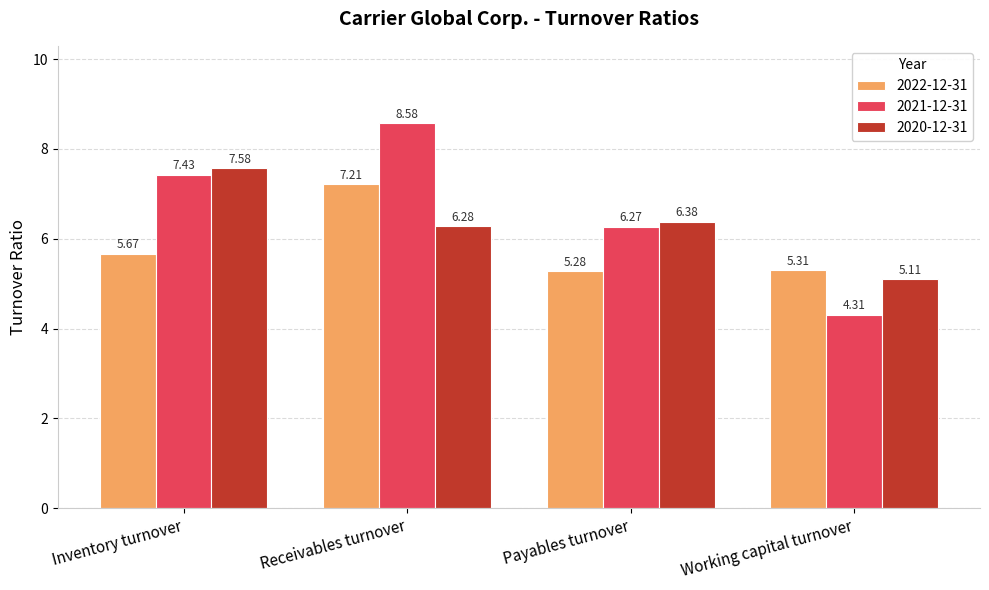

How many data points does each series have?

4